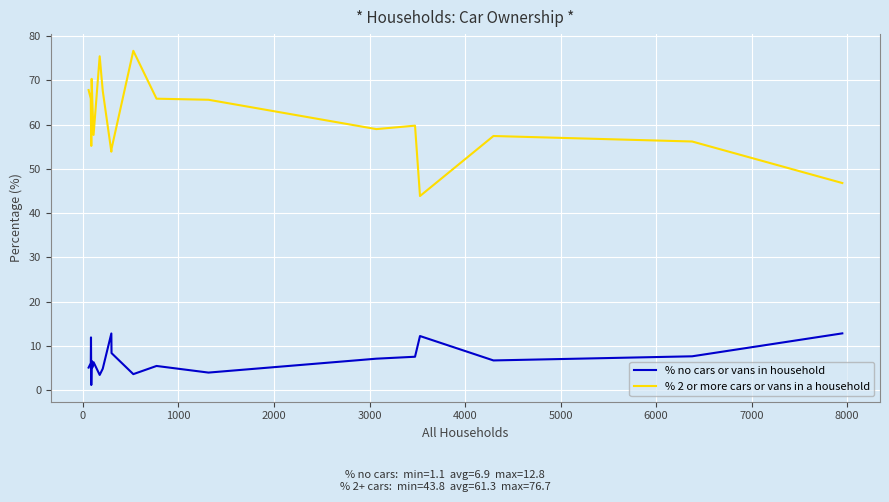

What is the highest value of the % no cars or vans in household series?

12.8